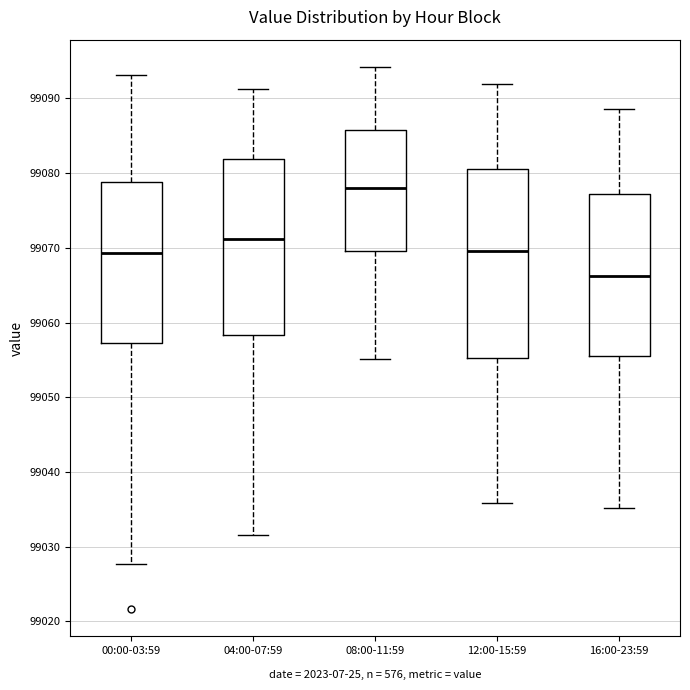

Reading left to right, read every box against the y-axis: the position of its median line, the range the box covers, and the ends of its whiskers. The values are not printed on the chart, so give them approximately, as read against the axis.

00:00-03:59: median 99069, box 99057 to 99079, whiskers 99028 to 99093
04:00-07:59: median 99071, box 99058 to 99082, whiskers 99032 to 99091
08:00-11:59: median 99078, box 99070 to 99086, whiskers 99055 to 99094
12:00-15:59: median 99070, box 99055 to 99081, whiskers 99036 to 99092
16:00-23:59: median 99066, box 99056 to 99077, whiskers 99035 to 99089